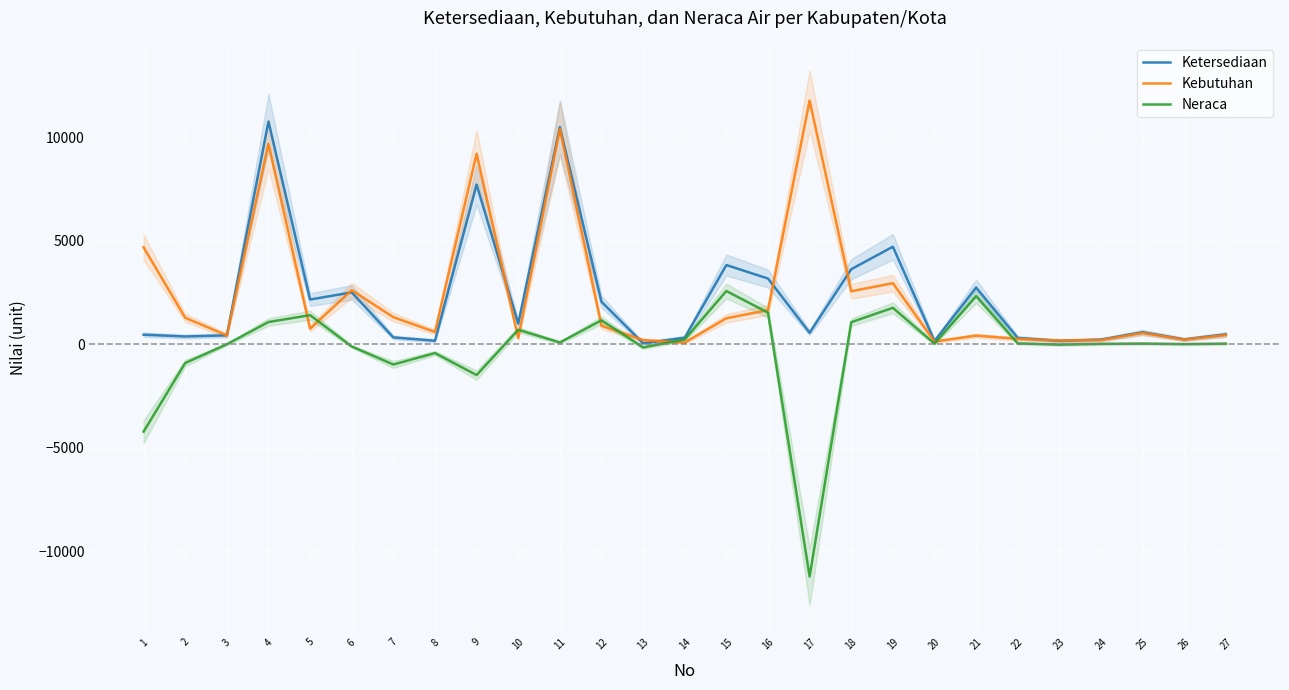

Does the chart display data point markers on the line(s)?

No